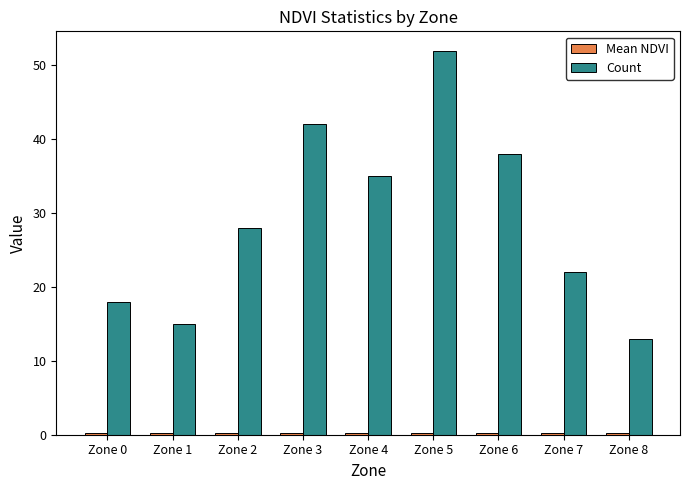

At which category is the sum across all series the highest?

Zone 5